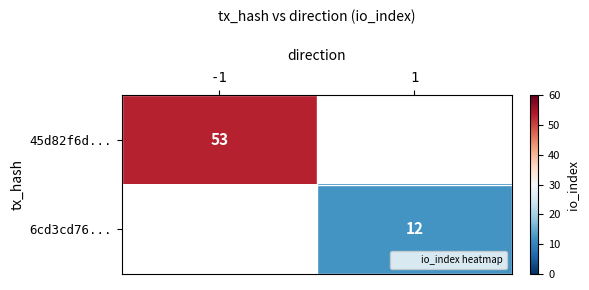

Which category has the highest value in the 6cd3cd76... series?

-1